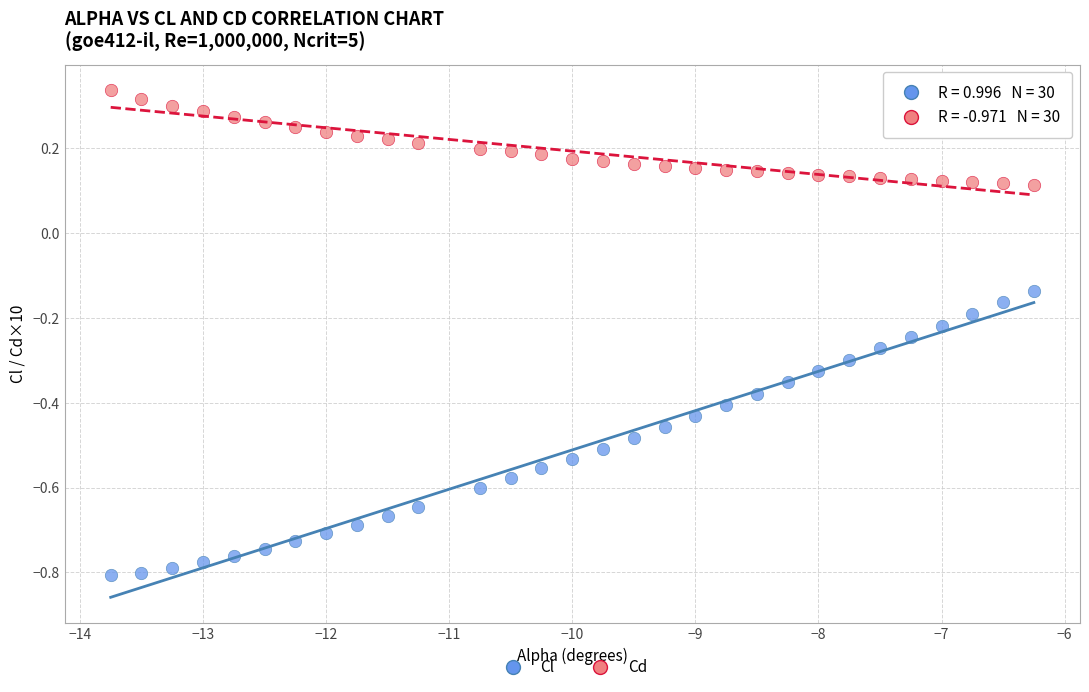

Across all data points, what is the range of X values (max minus min)?

7.5